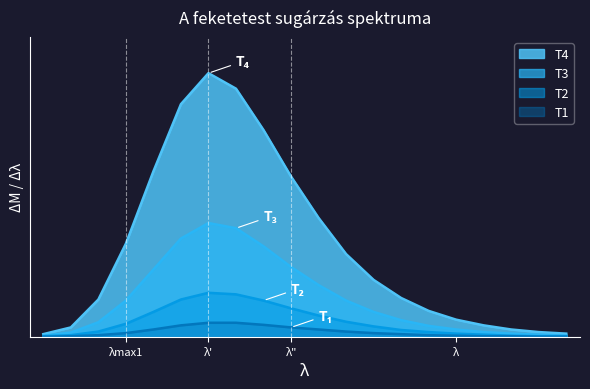

What are all the series names shown in the legend?

T4, T3, T2, T1